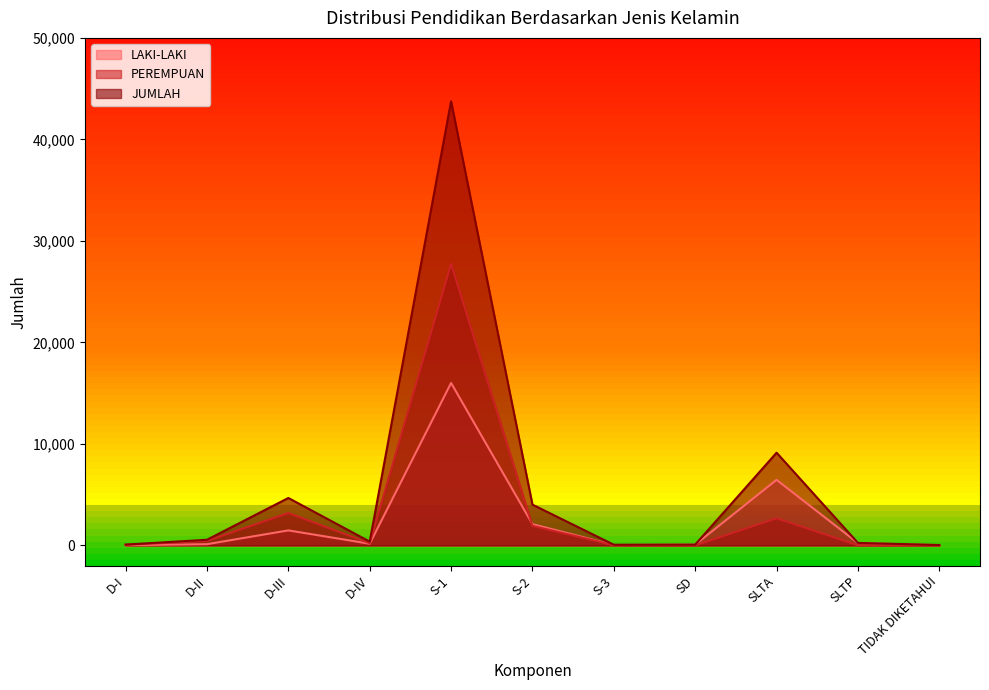

What are all the series names shown in the legend?

LAKI-LAKI, PEREMPUAN, JUMLAH